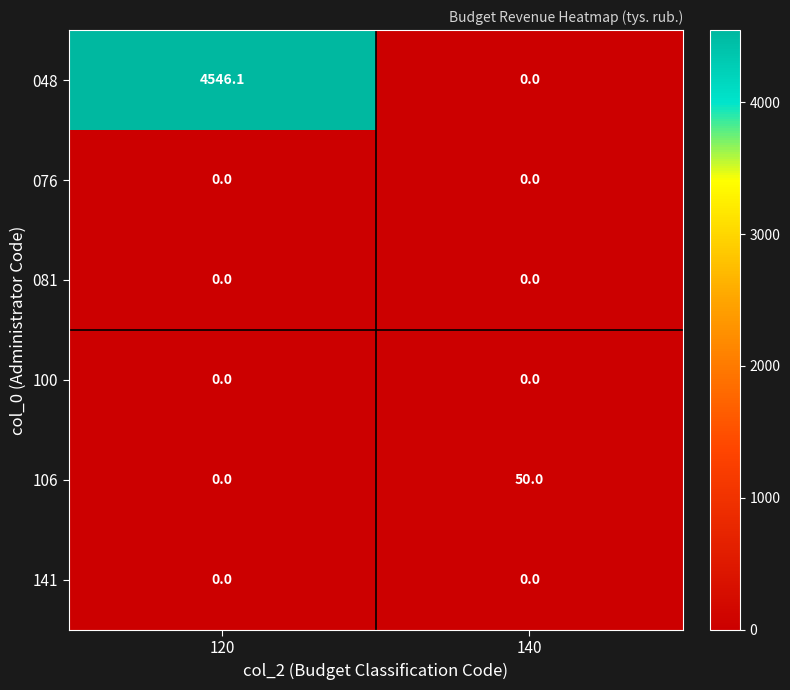

Is it true that 100 equals 0.0 at 140?

True